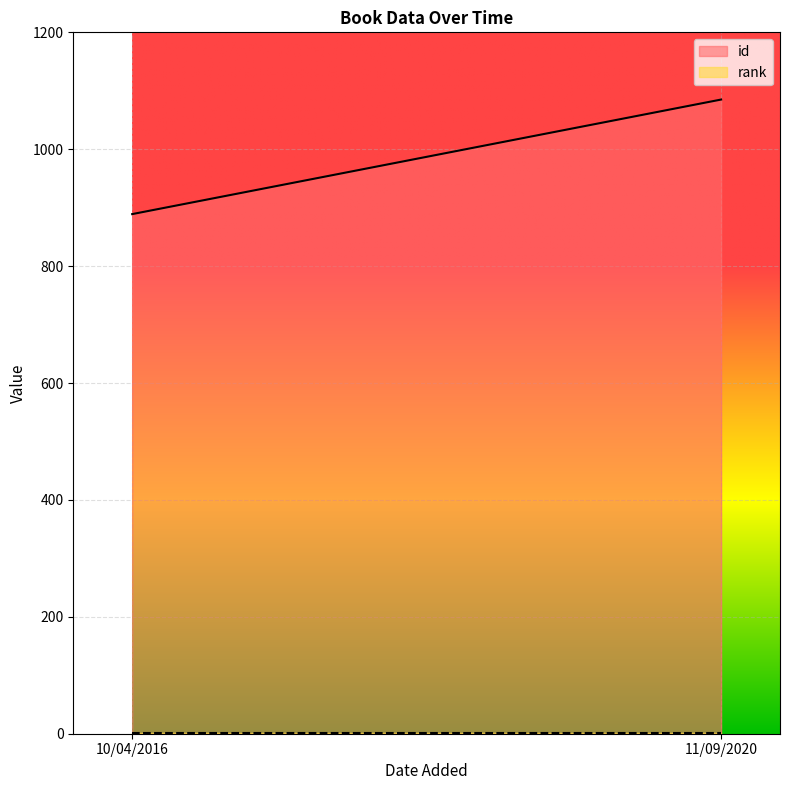

What is the average value of the id series?

987